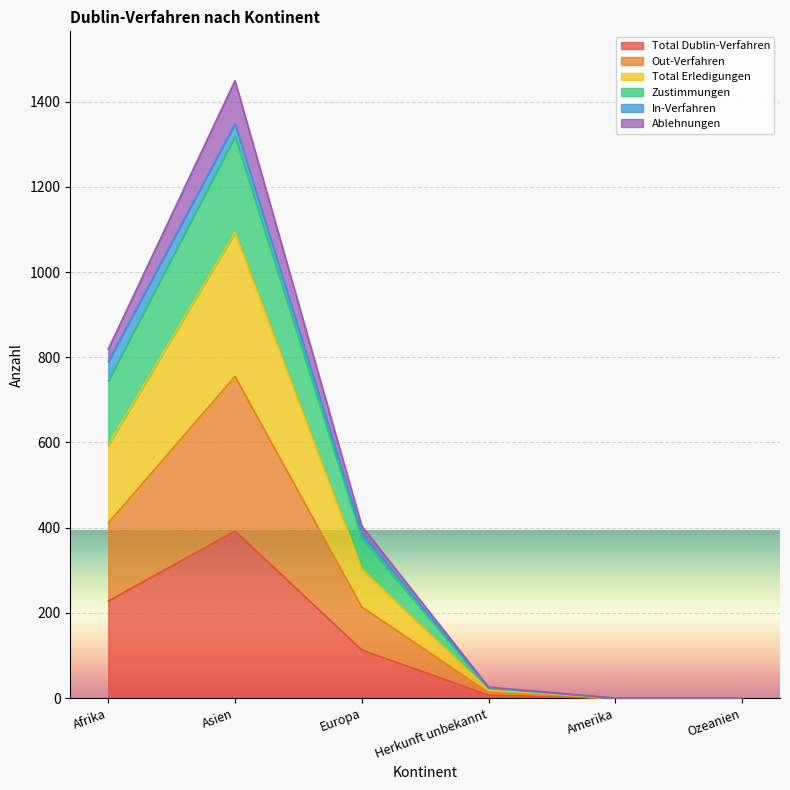

True or false: Total Erledigungen and Total Dublin-Verfahren cross at least once.

False